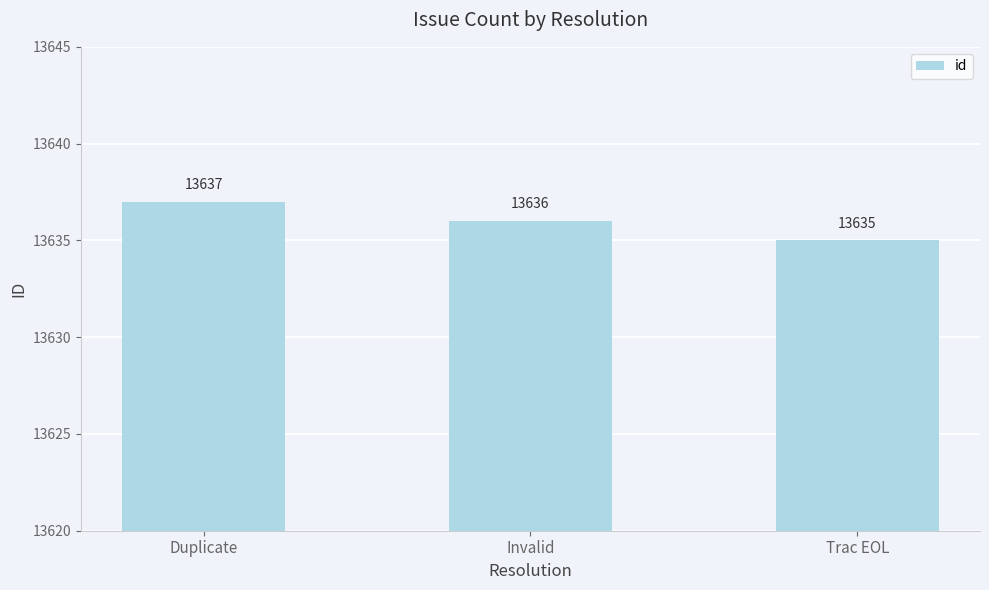

What is the ratio of the value at Duplicate to the value at Trac EOL?

1.0